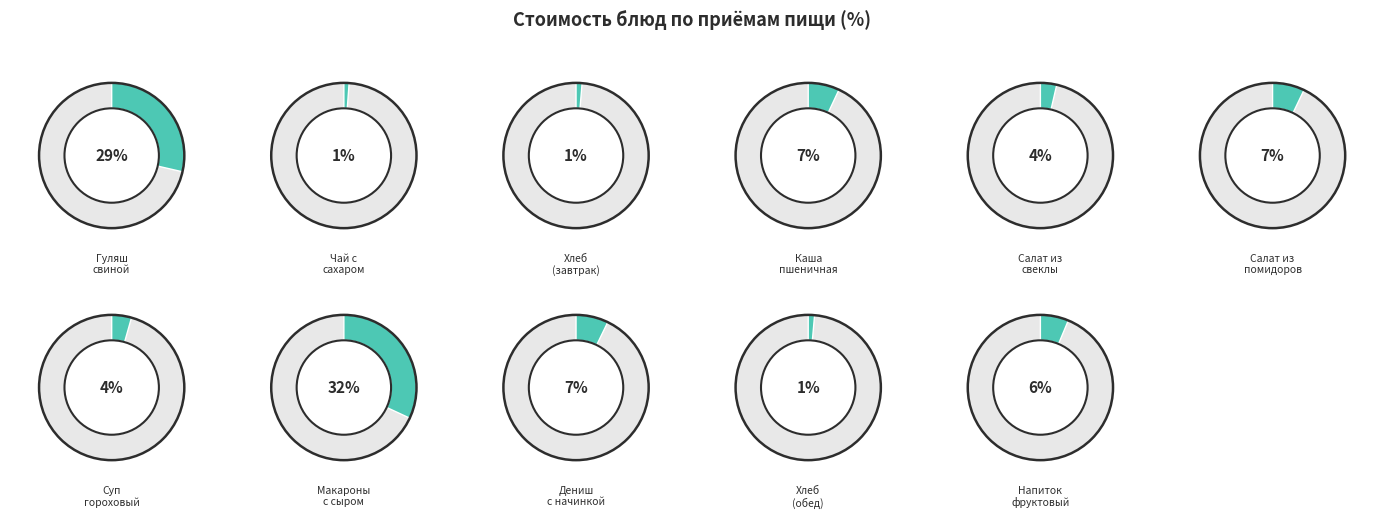

Which slice is the largest?

Макароны с сыром